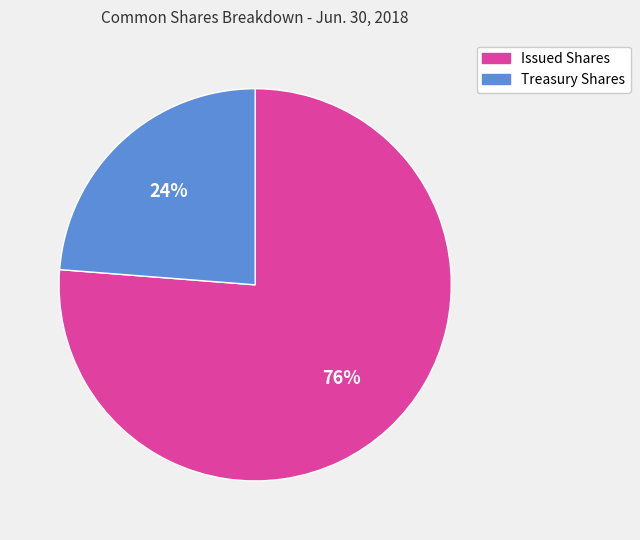

To the nearest percent, what is the combined percentage of Treasury Shares and Issued Shares?

100%